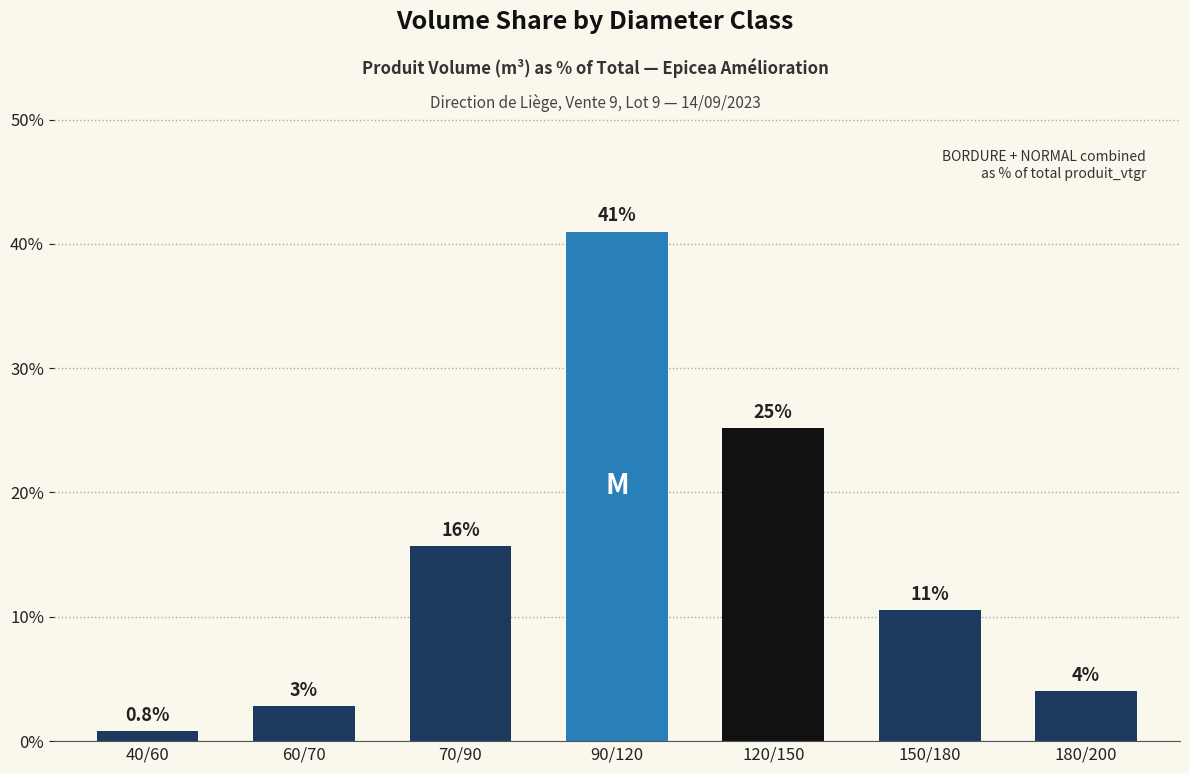

Does the chart contain any negative values?

No